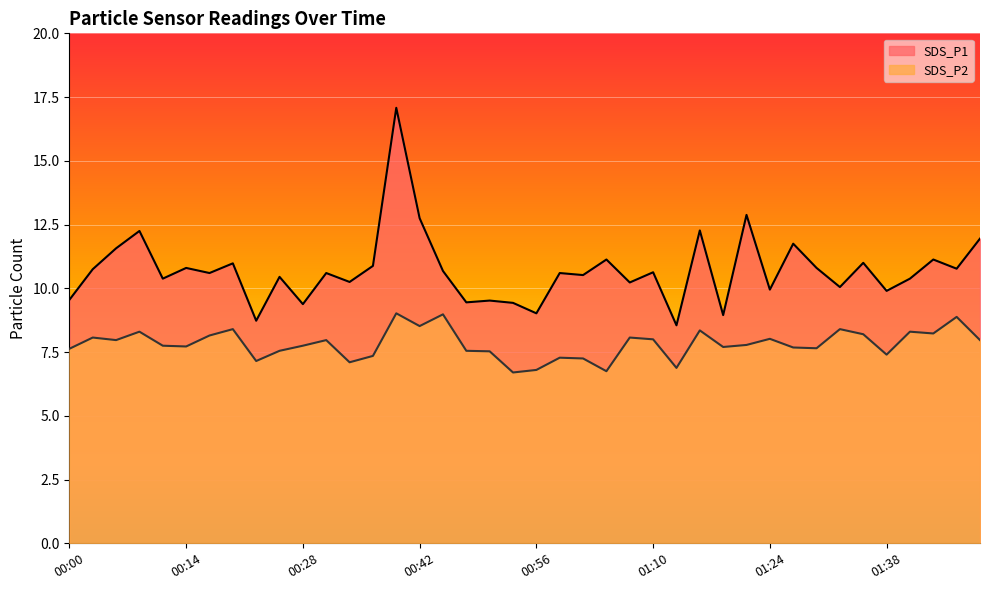

Is it true that SDS_P2 equals 7.7 at 01:27?

True